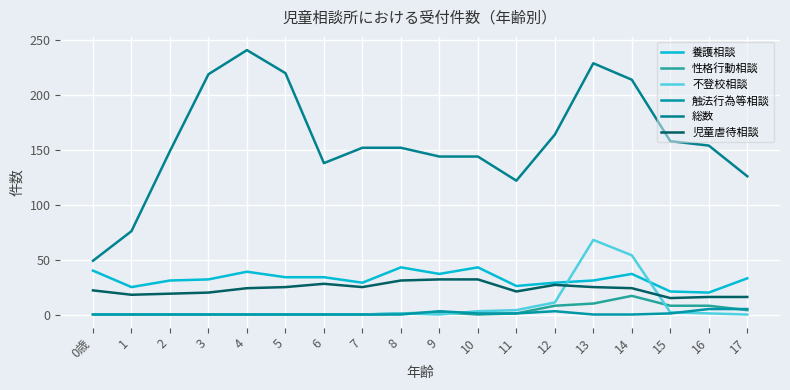

Which series has the largest range (max minus min)?

総数